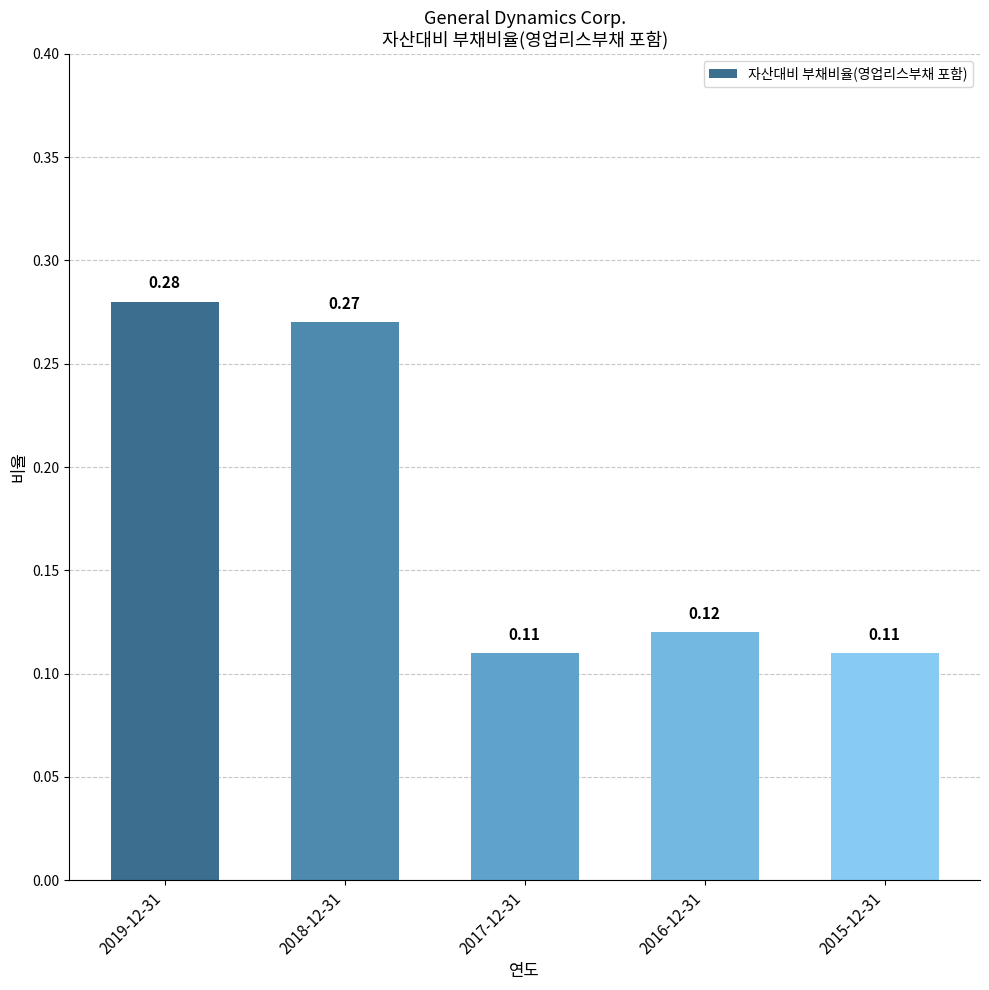

Are the bars horizontal?

No